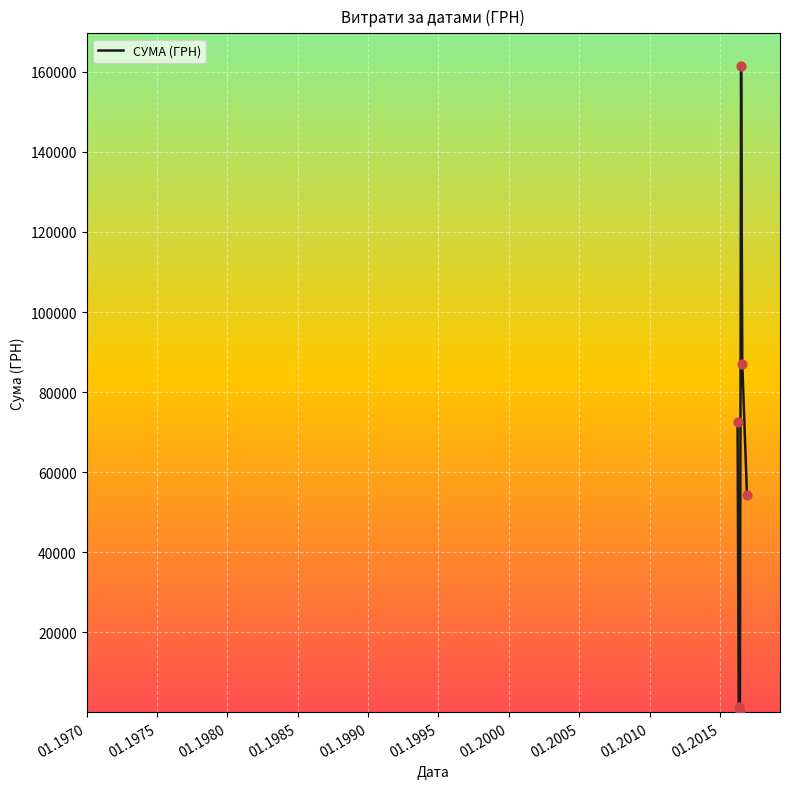

How many interior local peaks (higher than both neighbors) does the data have?

1